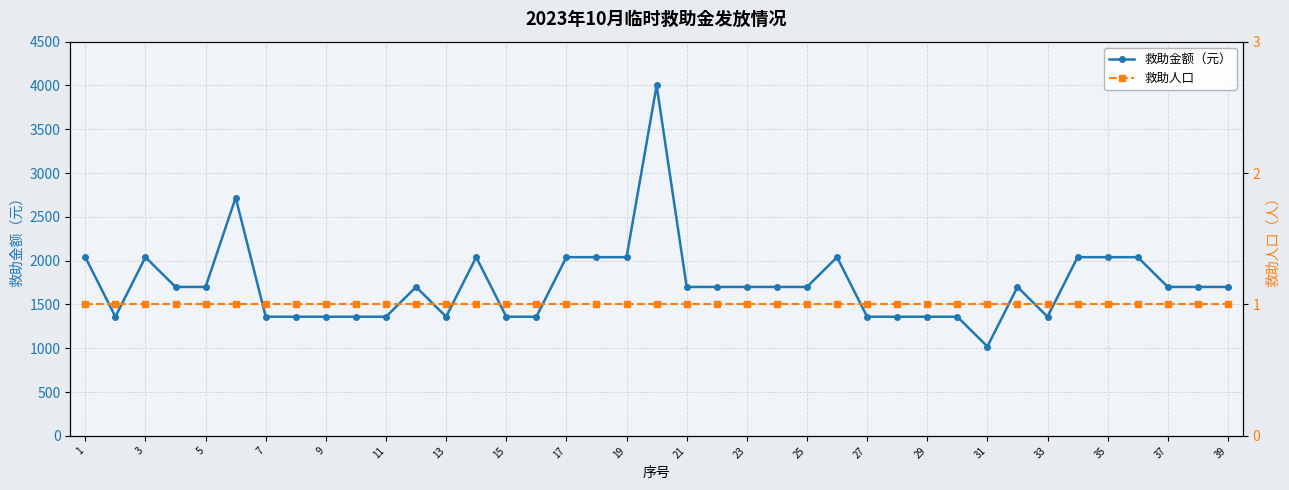

What is the maximum value shown in the chart?

4000